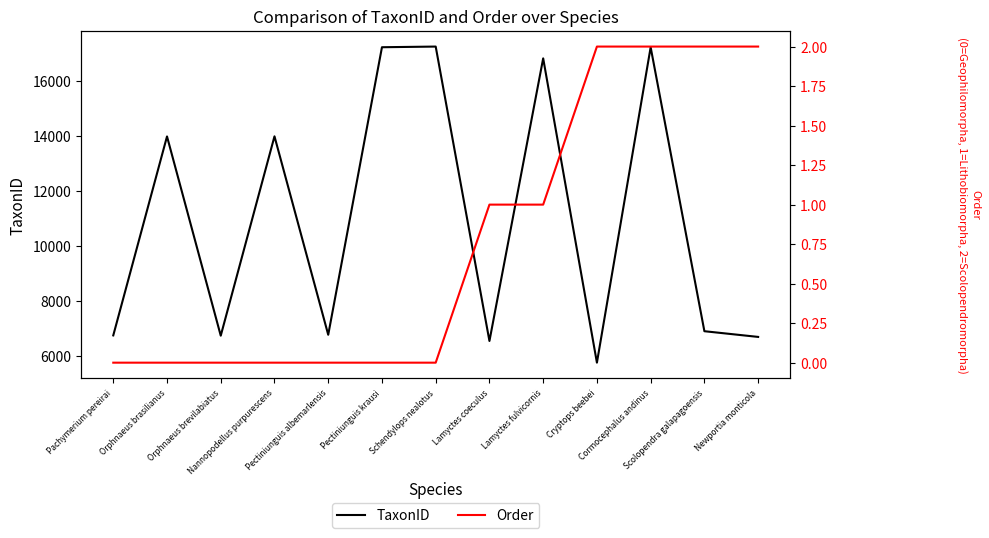

Which series has the widest spread of values?

TaxonID